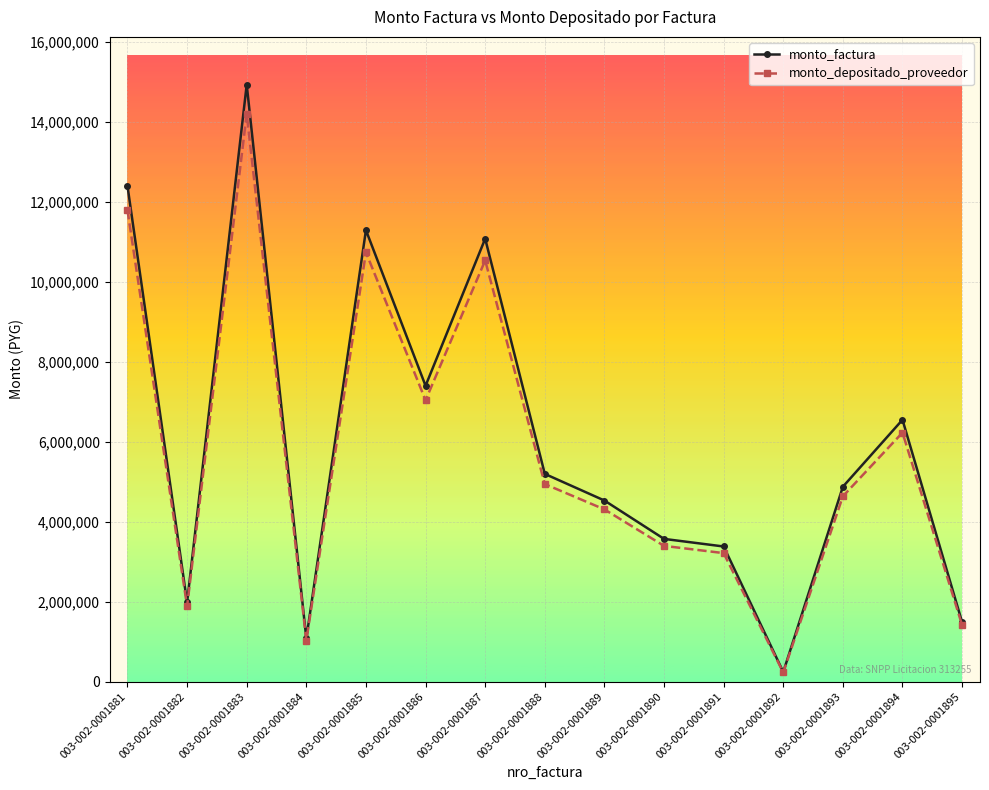

How many data points in monto_factura are less than 4875000?

7